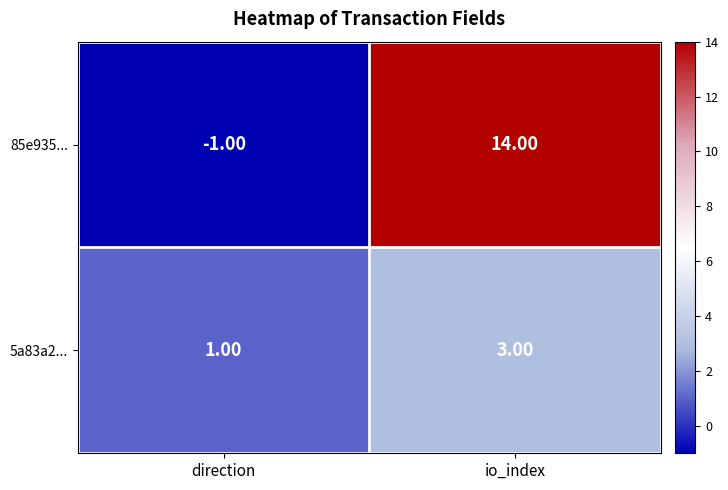

What is the difference between the 85e935... values at io_index and direction?

15